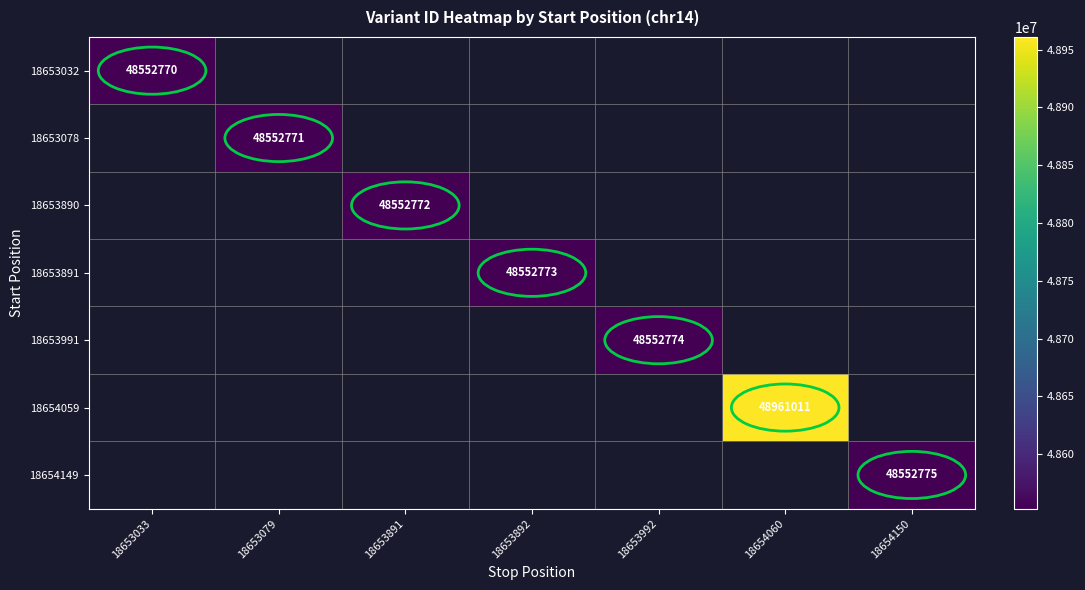

At how many categories does at least one series exceed 48659054?

1